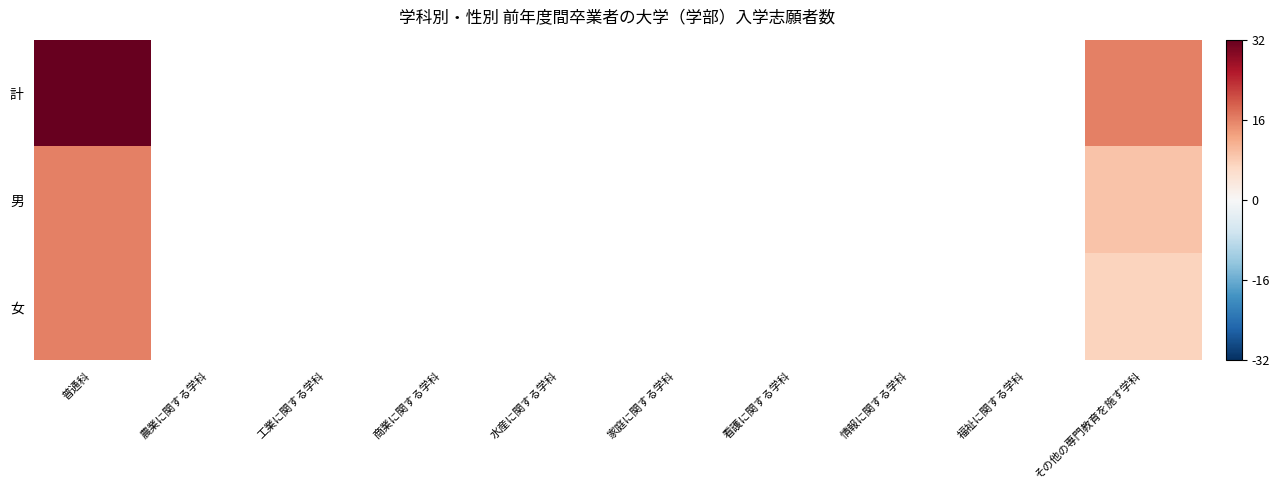

What is the maximum value shown in the chart?

32